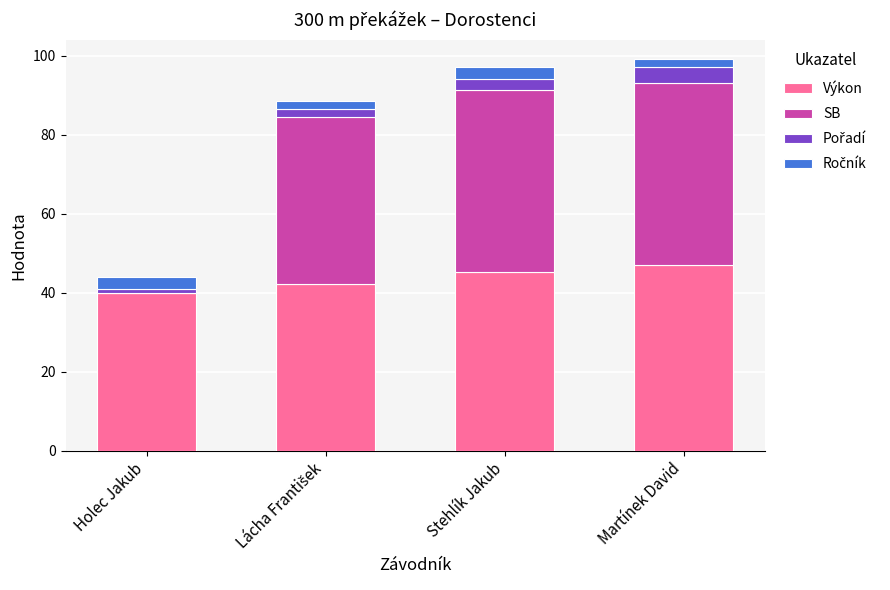

What is the sum of all Výkon values?

174.4